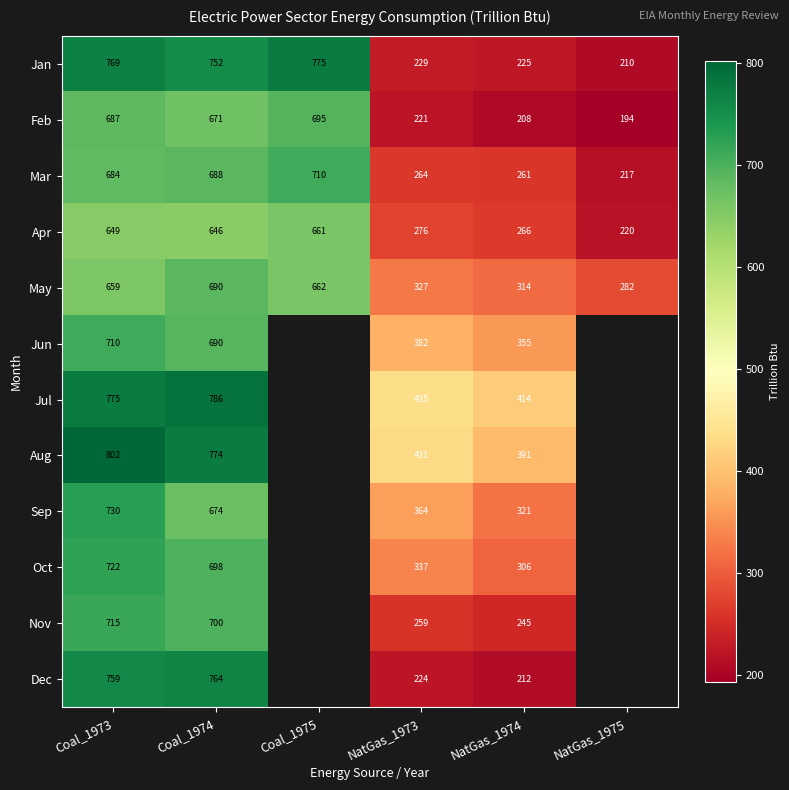

Between Coal_1974 and NatGas_1974, which series saw the biggest shift?

Dec